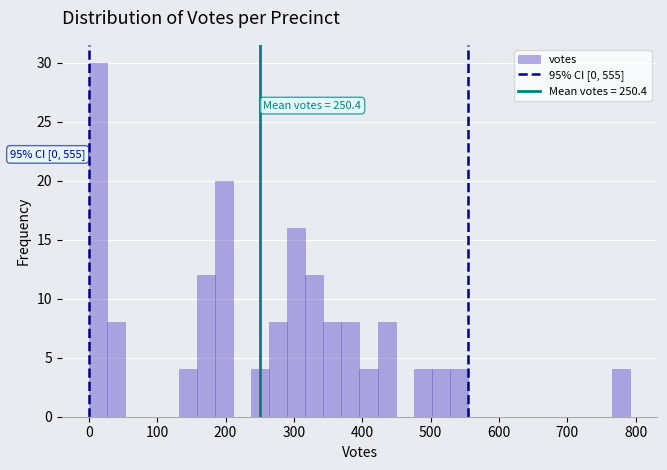

Around what value on the x-axis is the tallest bar? Give the approximate position of its centre, as read against the axis.

10